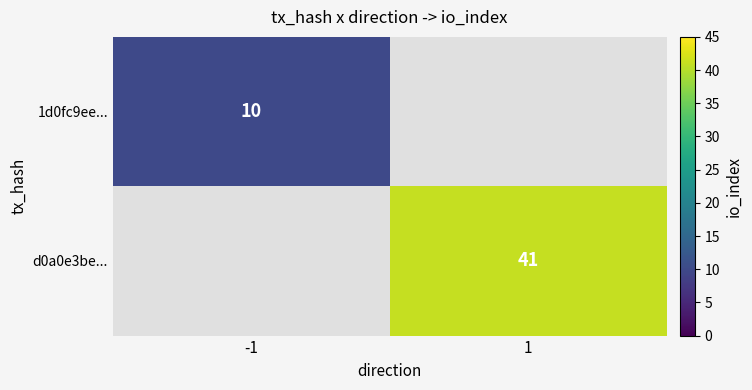

The value of 1d0fc9ee... at -1 is 3. True or false?

False